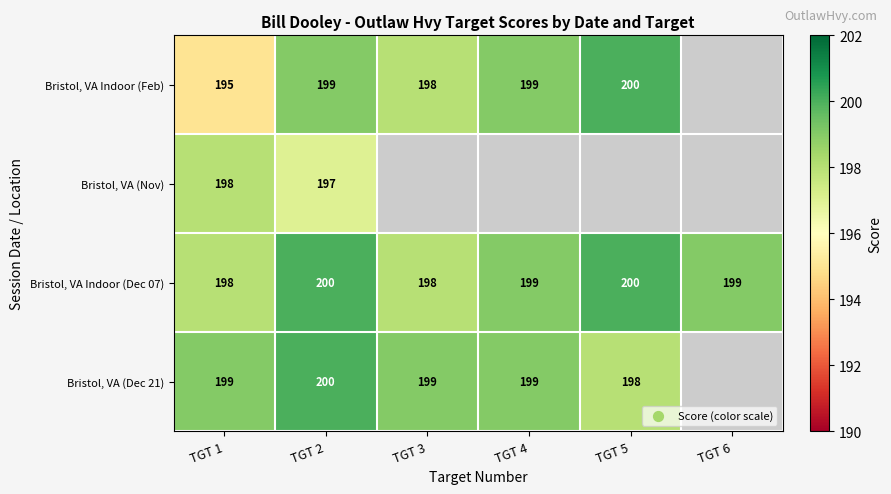

At how many categories does at least one series exceed 198?

6